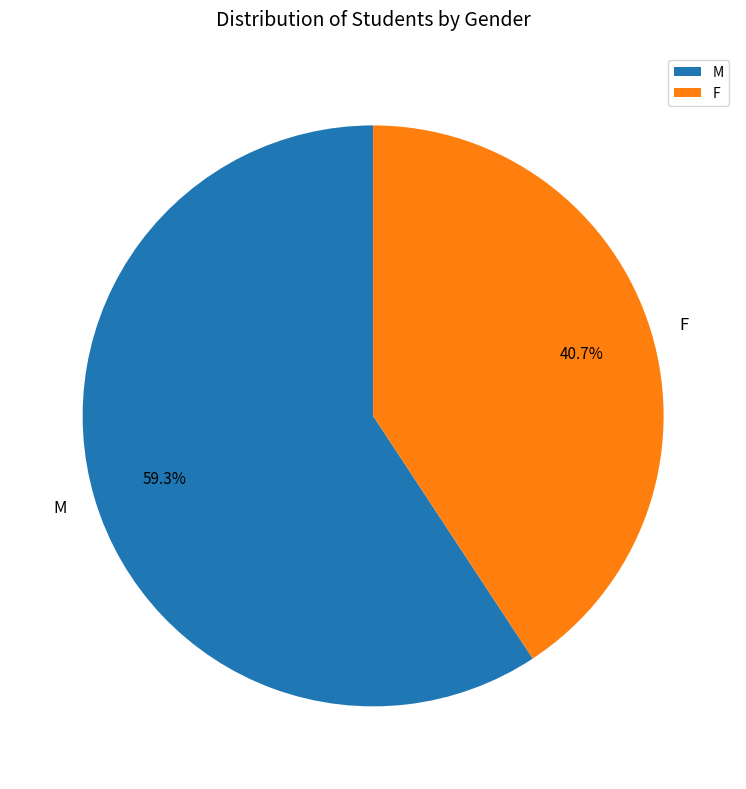

Is the sum of F and M greater than half?

Yes